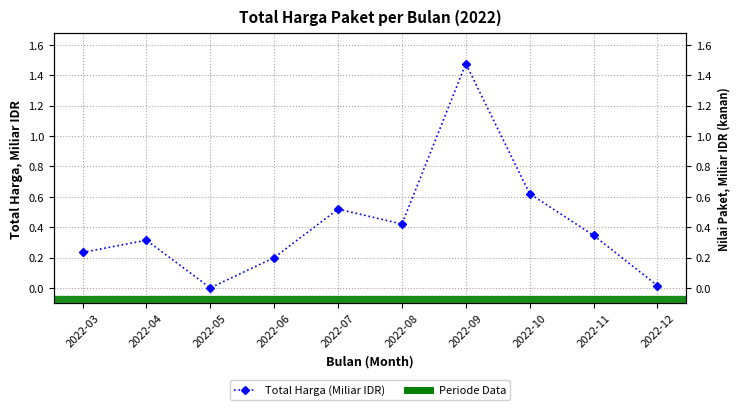

What is the value of the 7th point from the left?

1.5